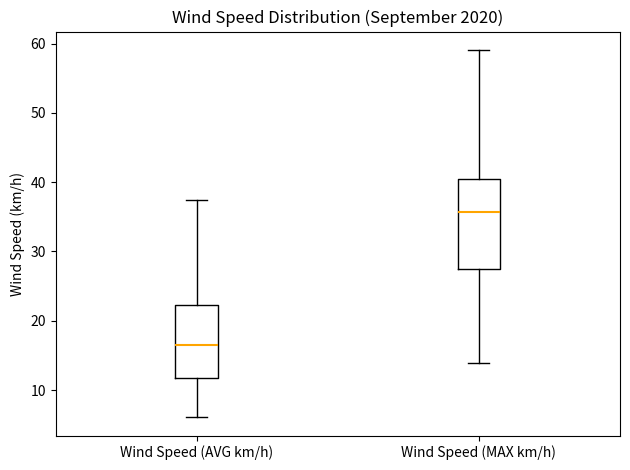

Reading left to right, read every box against the y-axis: the position of its median line, the range the box covers, and the ends of its whiskers. The values are not printed on the chart, so give them approximately, as read against the axis.

Wind Speed (AVG km/h): median 17, box 12 to 22, whiskers 6 to 37
Wind Speed (MAX km/h): median 36, box 27 to 40, whiskers 14 to 59